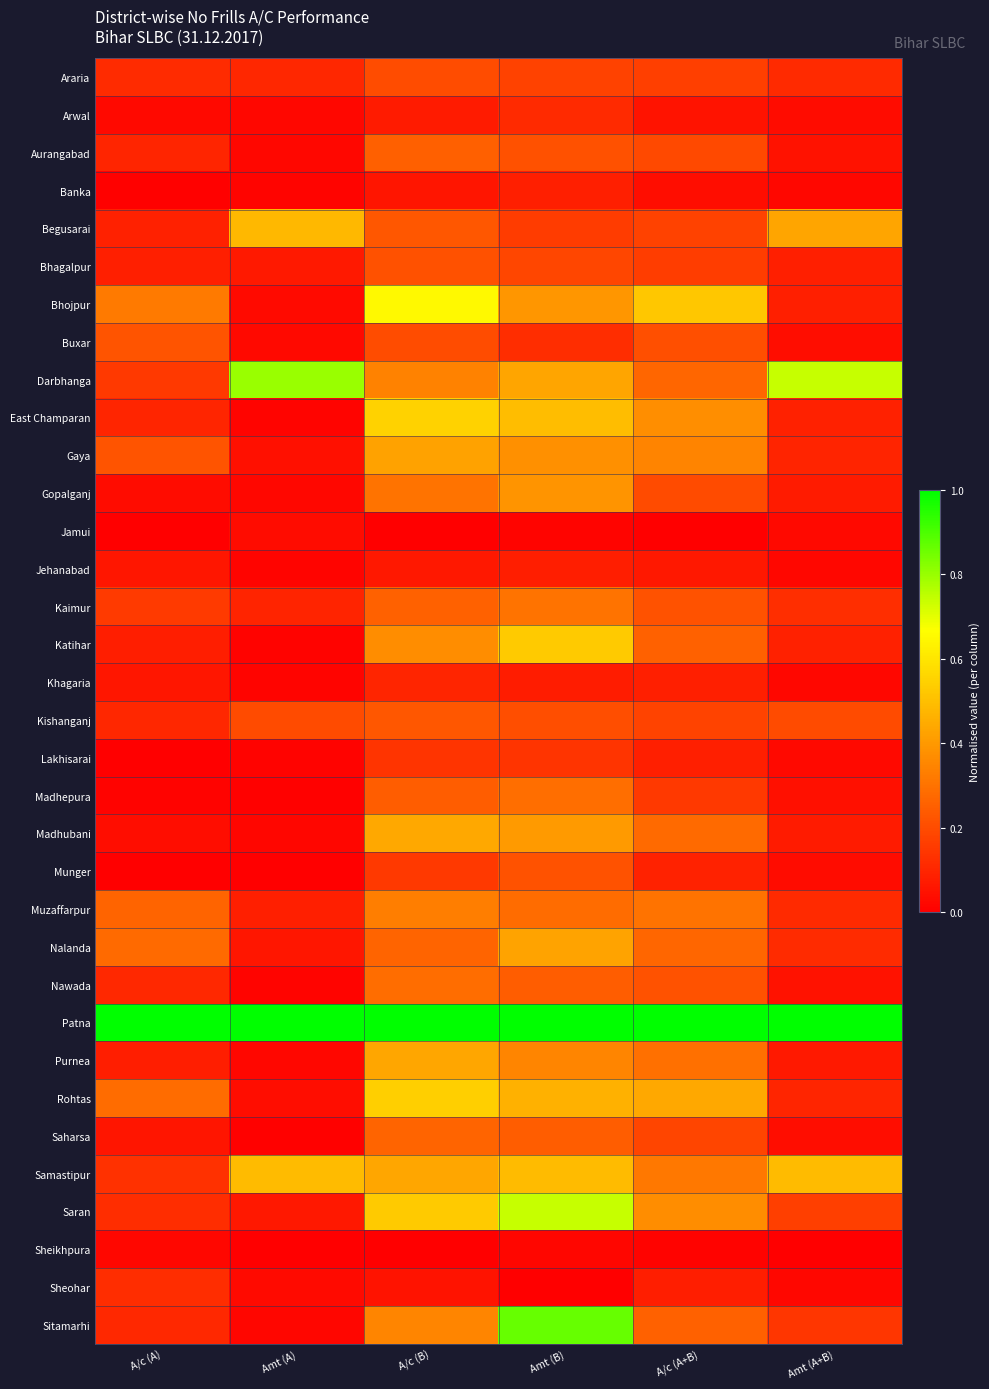

At how many categories does at least one series exceed 0?

6